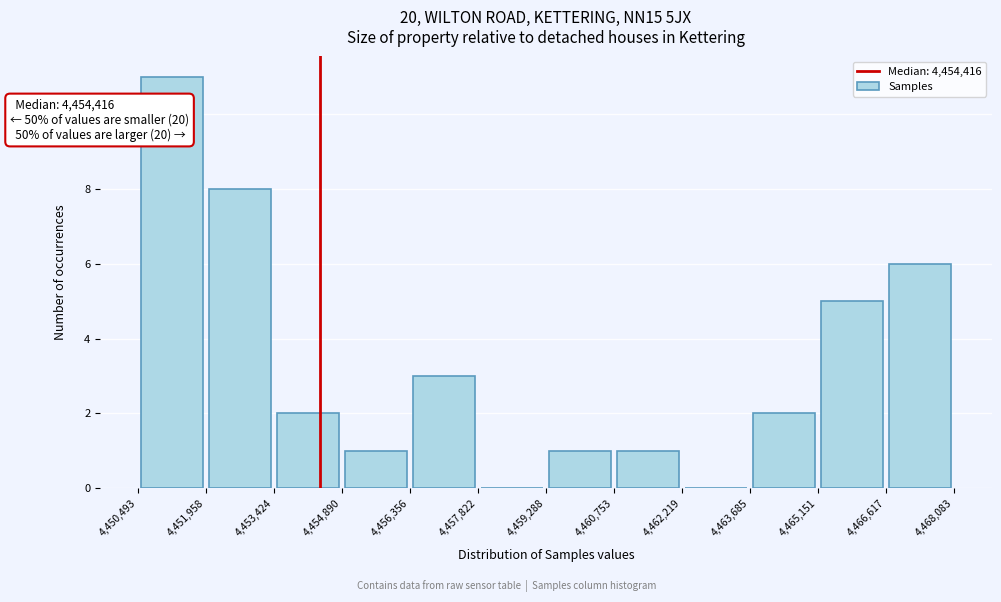

Over which range of the x-axis is the bar tallest?

4,450,493 to 4,451,958